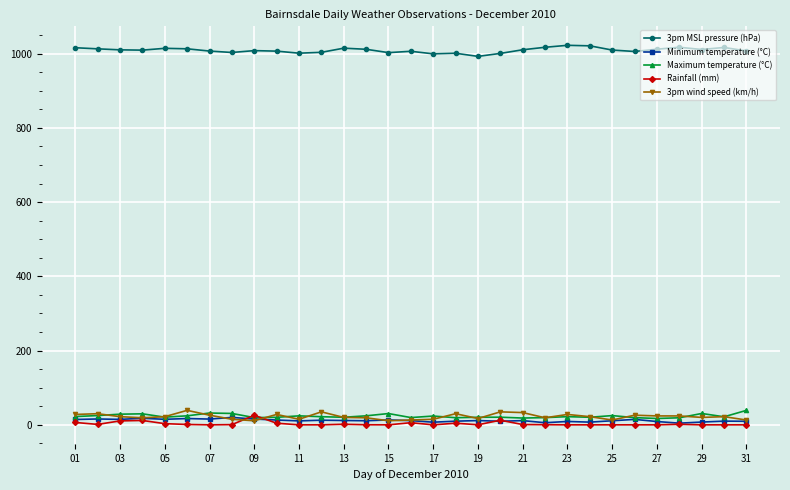

True or false: 3pm MSL pressure (hPa) has more than 2 interior local peaks.

True